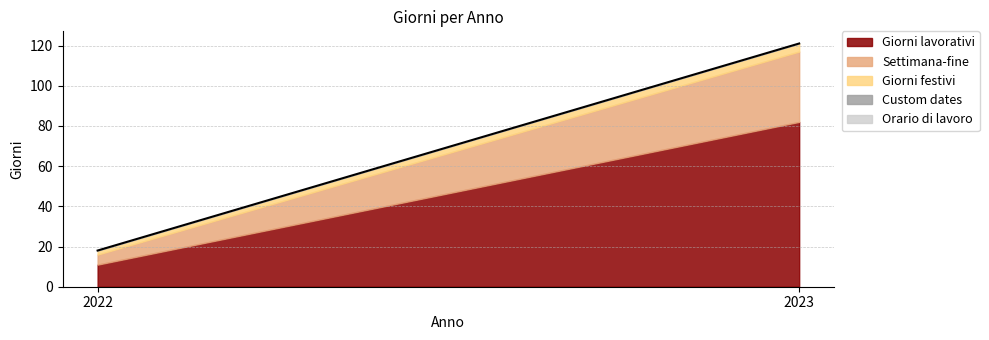

How many Giorni festivi values are between 2 and 4?

2